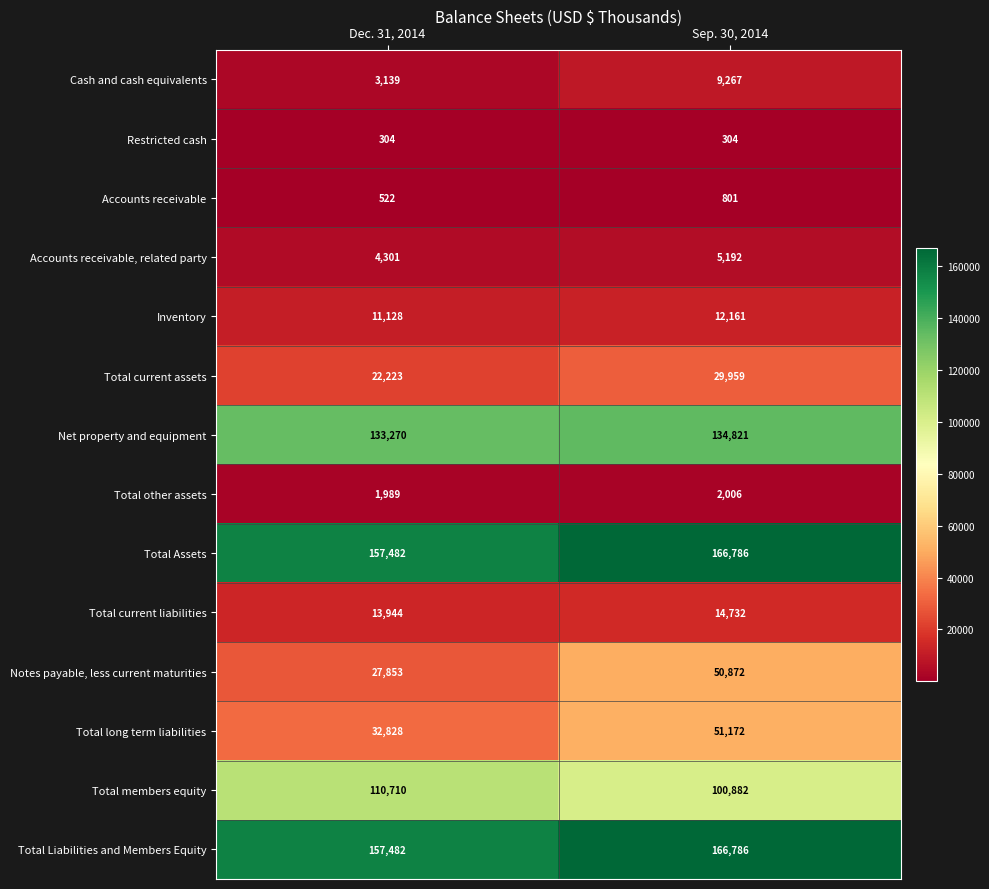

What is the sum of the Inventory values at Dec. 31, 2014 and Sep. 30, 2014?

23289